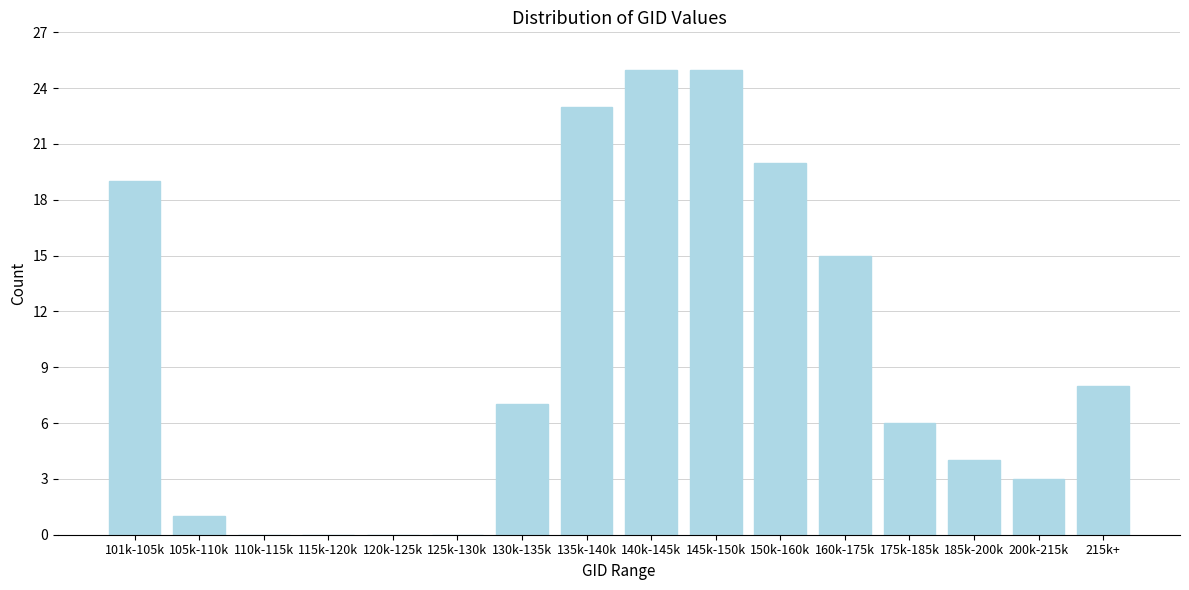

Reading left to right, list all the values displayed in this chart.

101k-105k=19	105k-110k=1	110k-115k=0	115k-120k=0	120k-125k=0	125k-130k=0	130k-135k=7	135k-140k=23	140k-145k=25	145k-150k=25	150k-160k=20	160k-175k=15	175k-185k=6	185k-200k=4	200k-215k=3	215k+=8